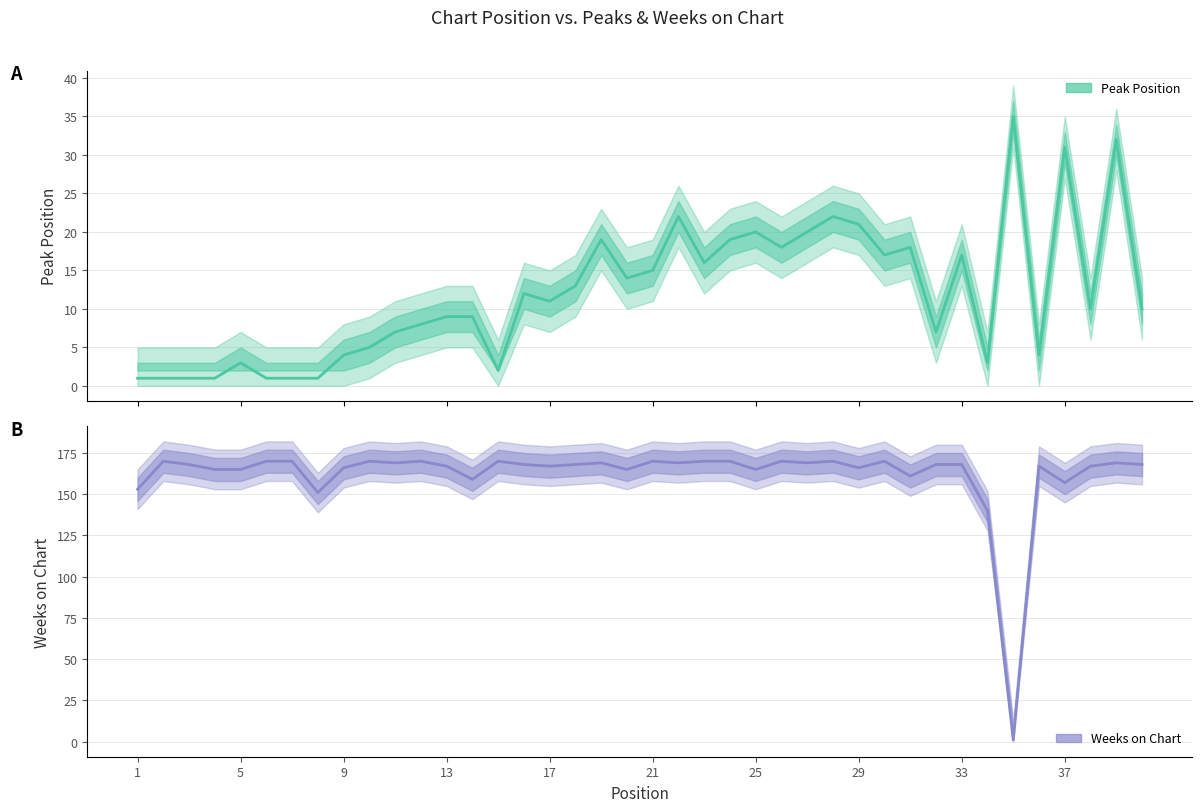

Which series has the widest spread of values?

Weeks on Chart